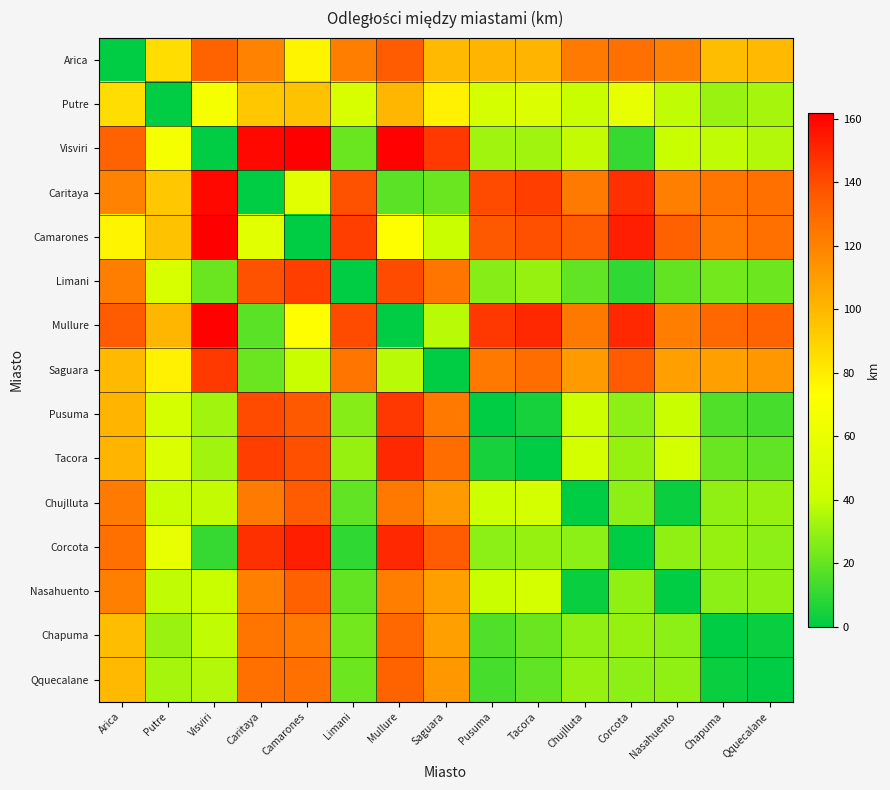

Which series changed the most between Mullure and Nasahuento?

Mullure